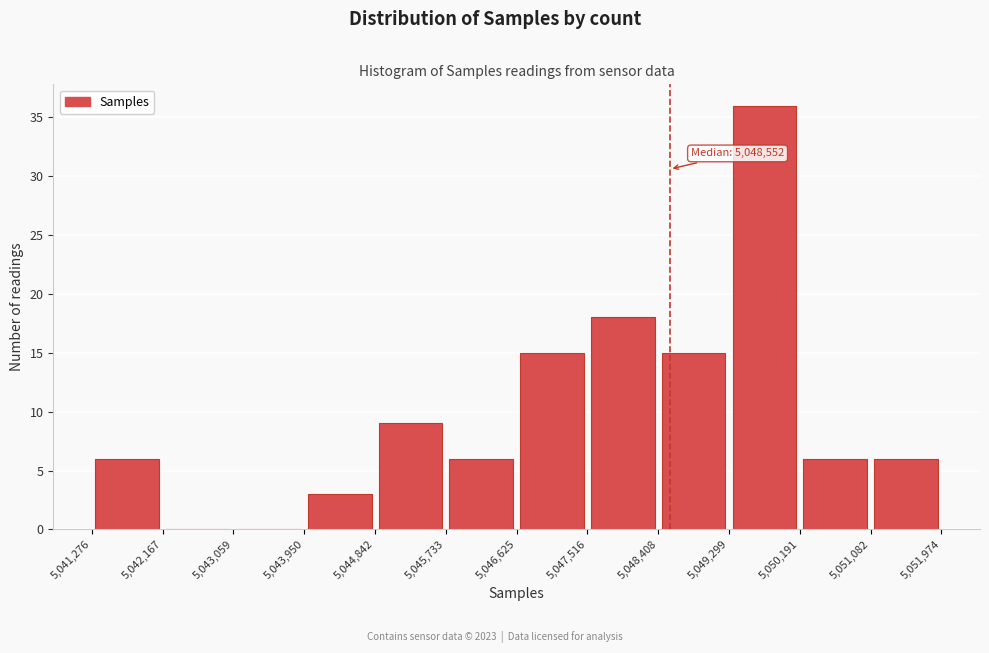

Which range on the x-axis has the tallest bar?

5,049,299 to 5,050,191